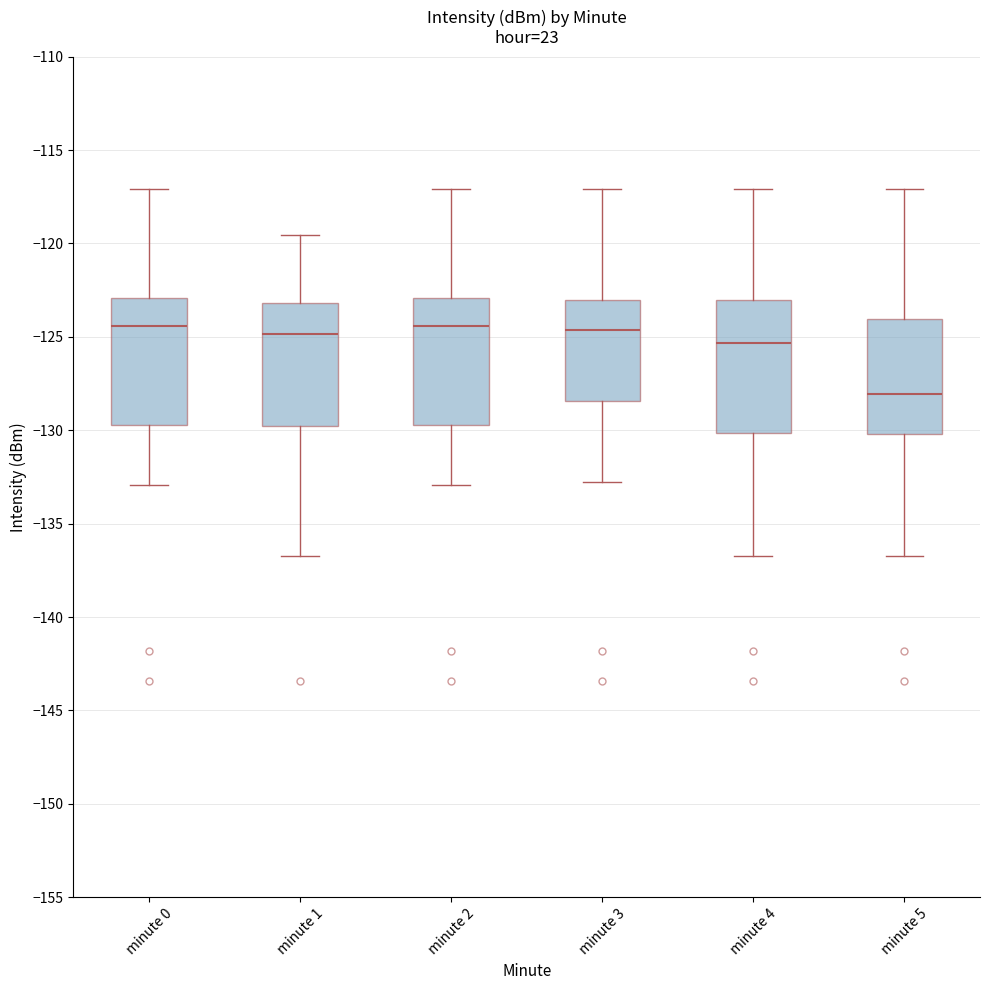

Reading left to right, transcribe this box plot: for each box, give where its median line is, the range the box spans, and where its two whiskers end, as read against the y-axis. The values are not printed on the chart, so give them approximately, as read against the axis.

minute 0: median -124.5, box -129.5 to -123.0, whiskers -133.0 to -117.0
minute 1: median -125.0, box -130.0 to -123.0, whiskers -137.0 to -119.5
minute 2: median -124.5, box -129.5 to -123.0, whiskers -133.0 to -117.0
minute 3: median -124.5, box -128.5 to -123.0, whiskers -133.0 to -117.0
minute 4: median -125.5, box -130.0 to -123.0, whiskers -137.0 to -117.0
minute 5: median -128.0, box -130.0 to -124.0, whiskers -137.0 to -117.0